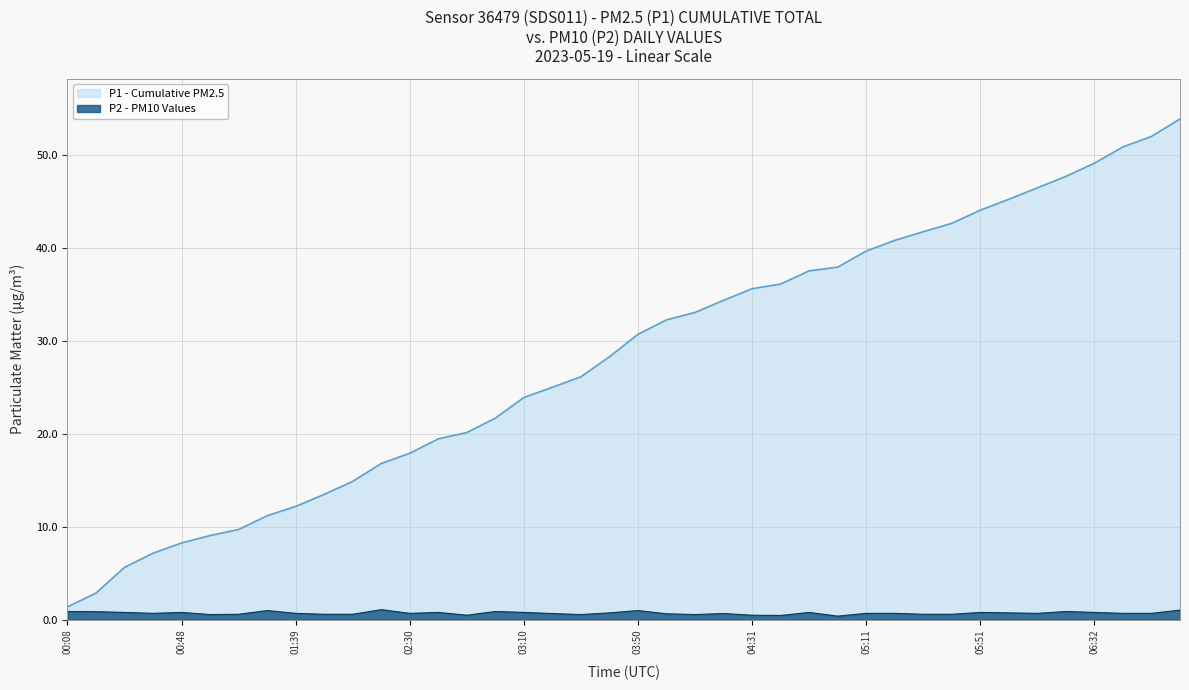

Rank the categories by value from highest to lowest.

02:20, 07:02, 01:19, 03:50, 00:08, 03:00, 06:21, 00:18, 00:28, 00:48, 02:40, 03:10, 04:51, 05:51, 06:32, 03:40, 06:01, 00:38, 01:39, 02:30, 05:11, 05:21, 06:11, 06:42, 06:52, 03:20, 04:21, 04:00, 01:08, 01:49, 02:10, 05:31, 05:41, 00:58, 03:30, 04:11, 02:50, 04:31, 04:41, 05:01